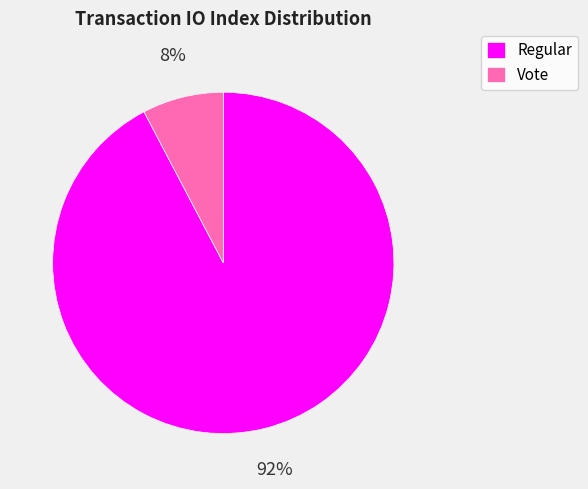

Do Regular and Vote together represent more than half of the pie?

Yes